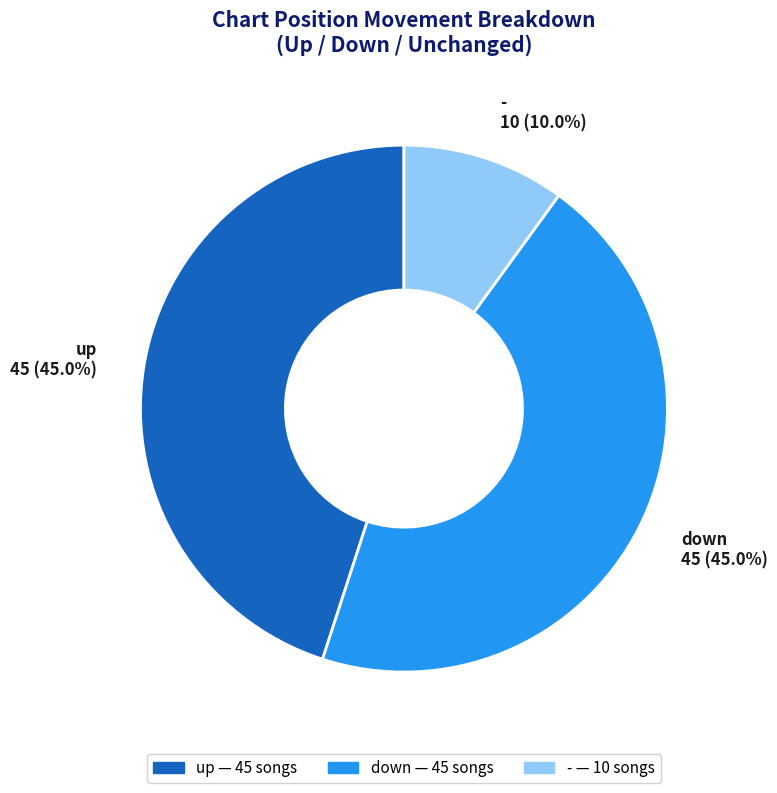

Which has a higher value, - or up?

up